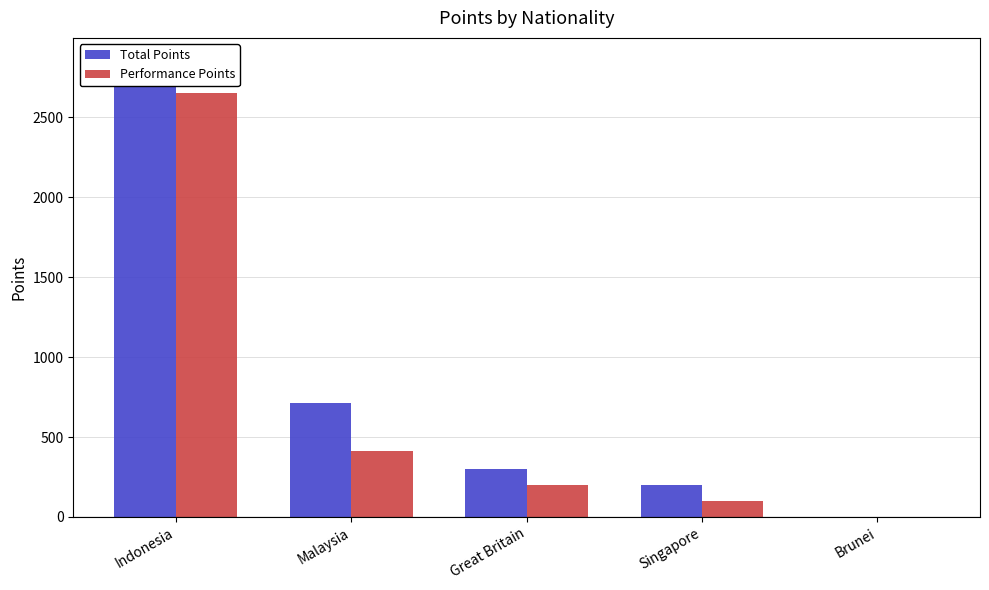

Are the bars horizontal?

No